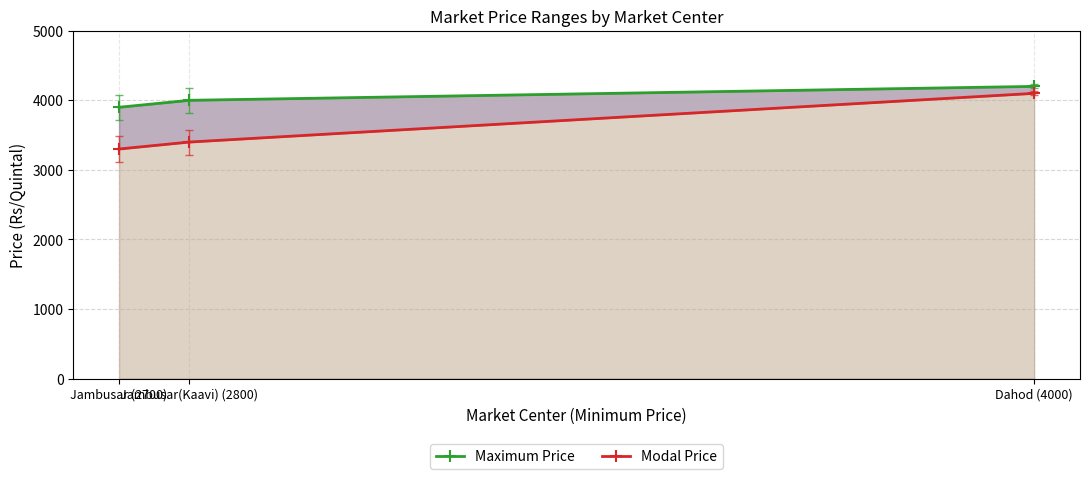

Where is Modal Price nearest to the value 3700?

Jambusar(Kaavi) (2800)